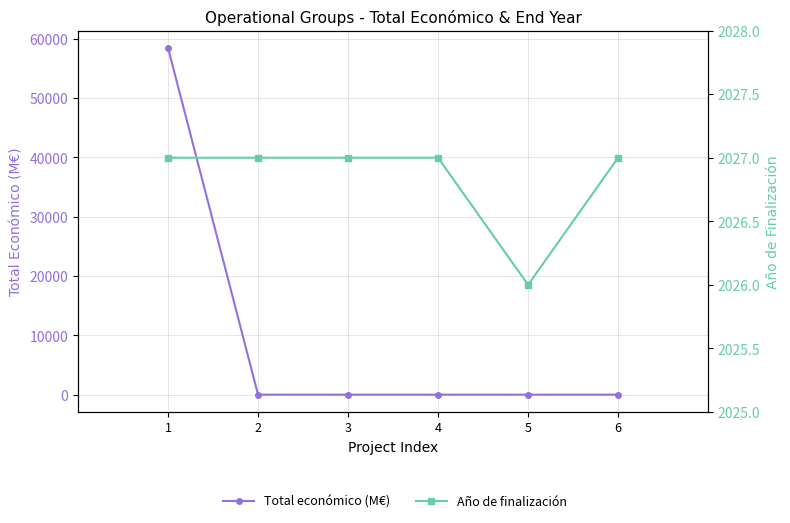

Which series has the largest range (max minus min)?

Total económico (M€)